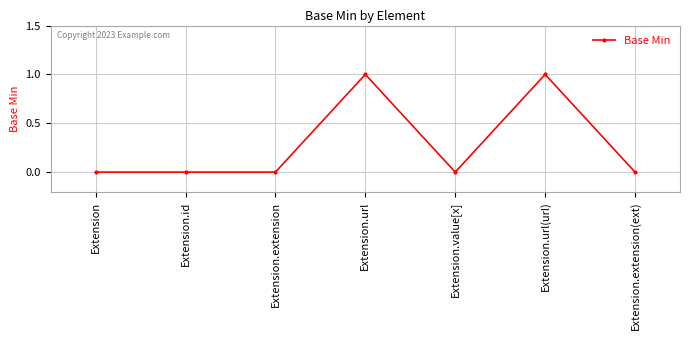

What is the difference between the second highest and second lowest values?

1